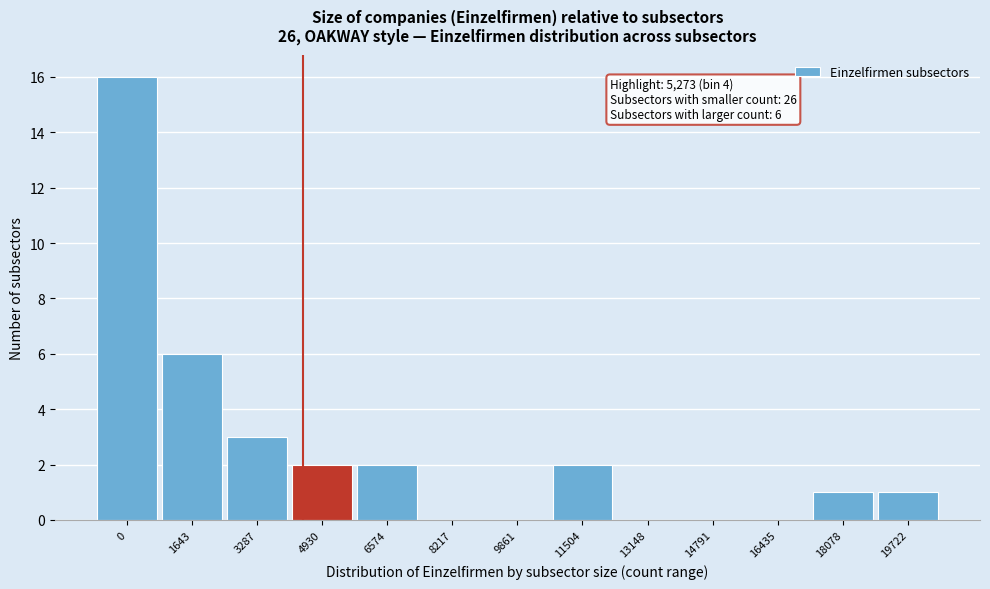

Reading left to right, extract all data points from this chart.

0=16	1643=6	3287=3	4930=2	6574=2	8217=0	9861=0	11504=2	13148=0	14791=0	16435=0	18078=1	19722=1